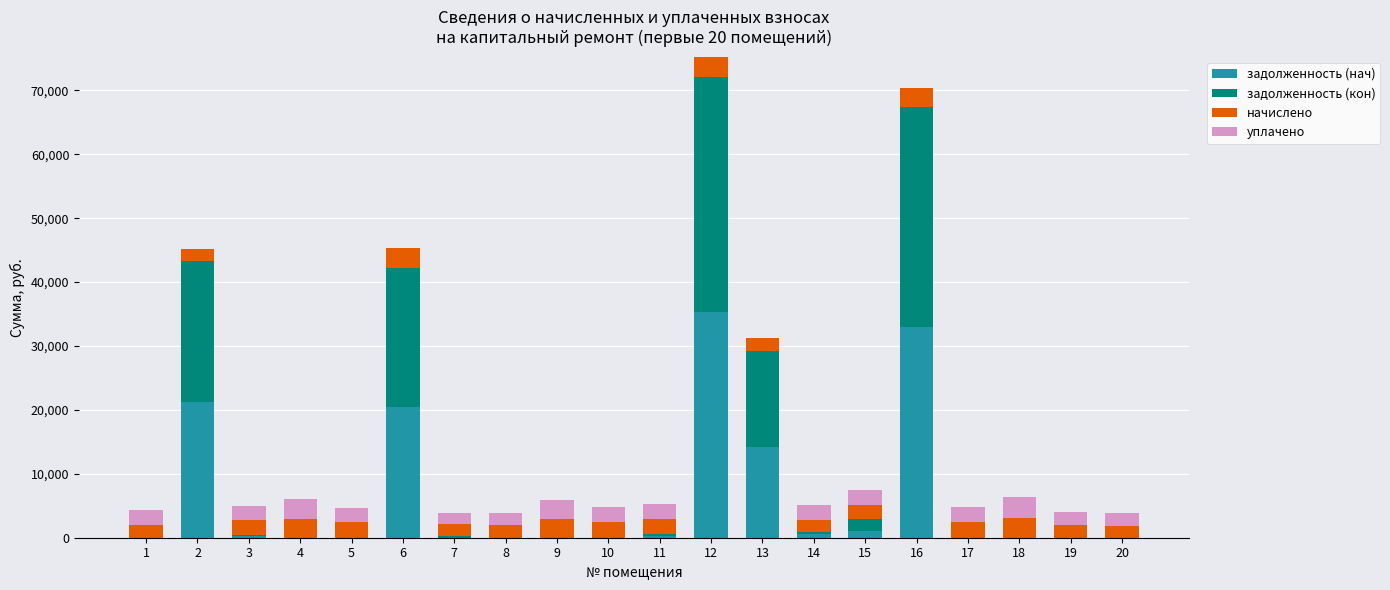

What is the sum of all задолженность (нач) values?

126346.7